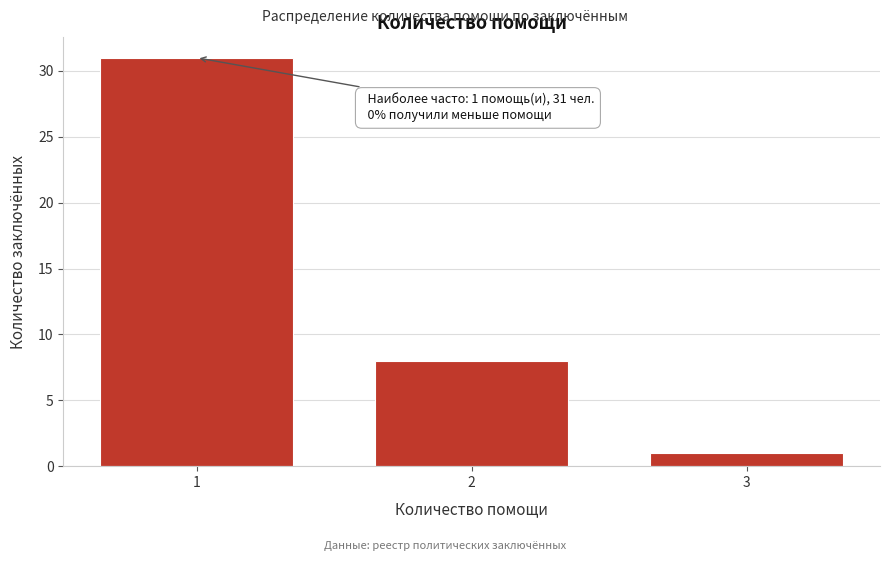

Reading left to right, extract all data points from this chart.

1=31	2=8	3=1